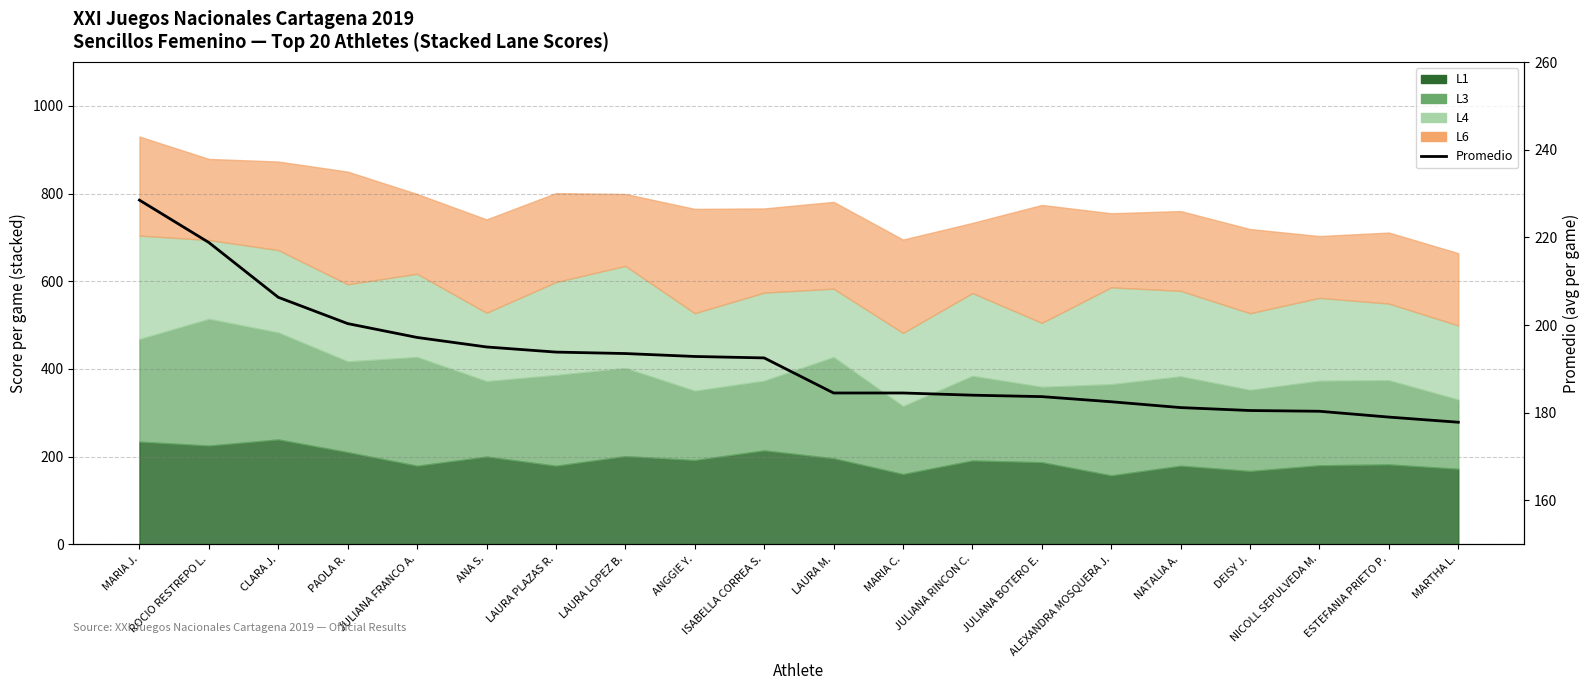

True or false: the data shows 184.5 at MARIA C..

True